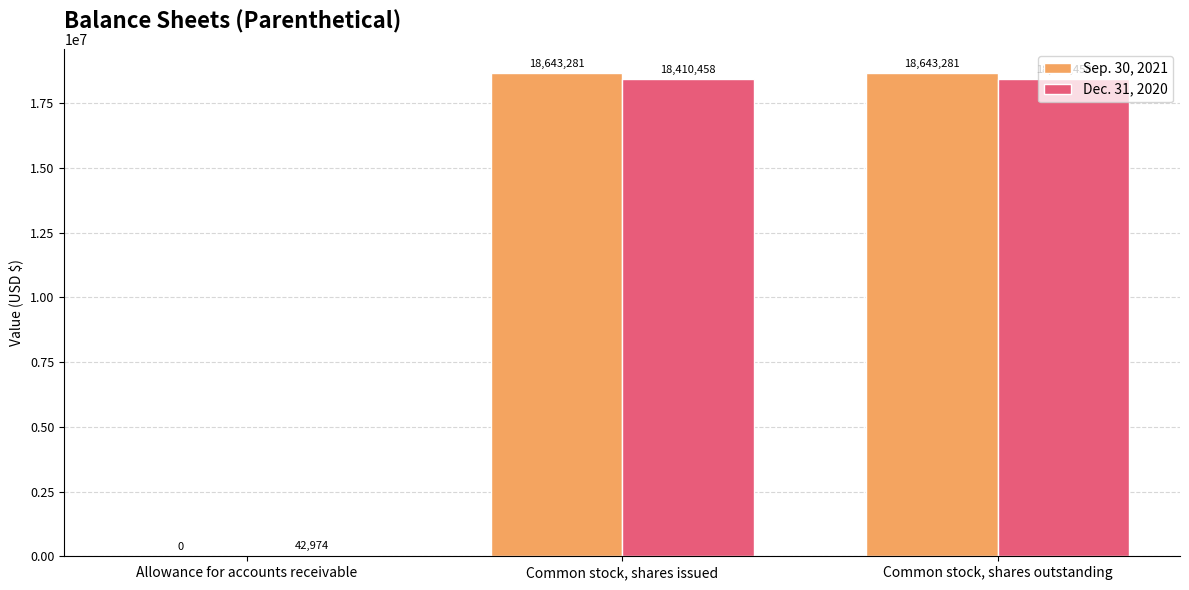

The Sep. 30, 2021 series shows 11145681 at Common stock, shares outstanding. True or false?

False